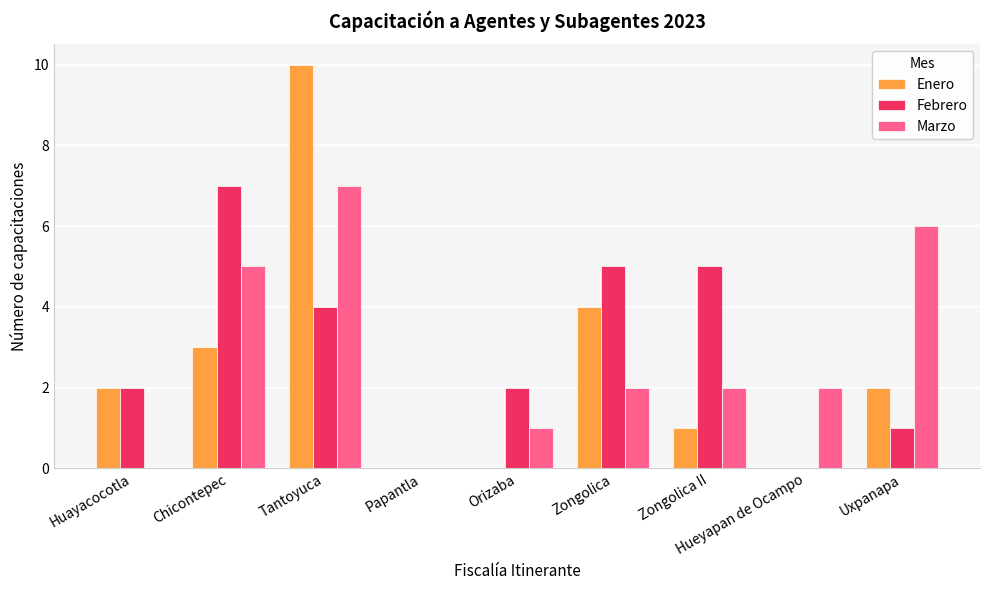

The value of Marzo at Chicontepec is 8. True or false?

False